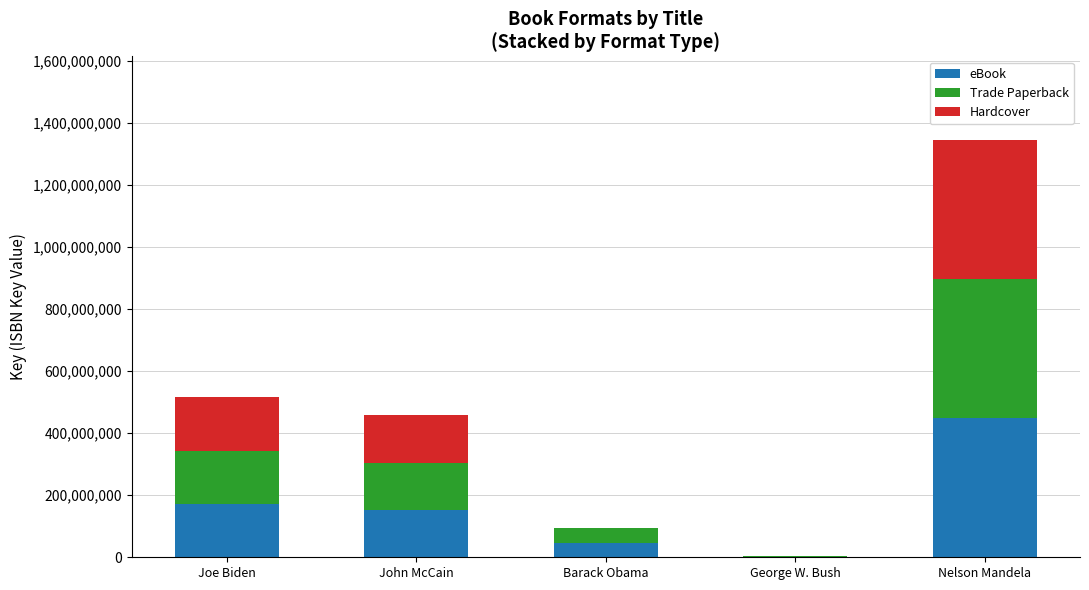

What is the sum of the eBook values at John McCain and Joe Biden?

324362860